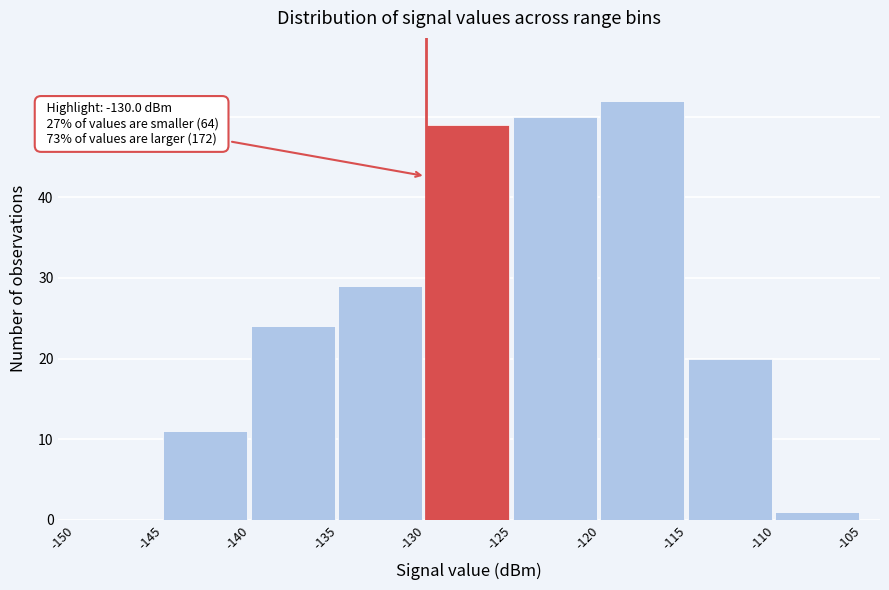

Over which range of the x-axis is the bar tallest?

-120 to -115